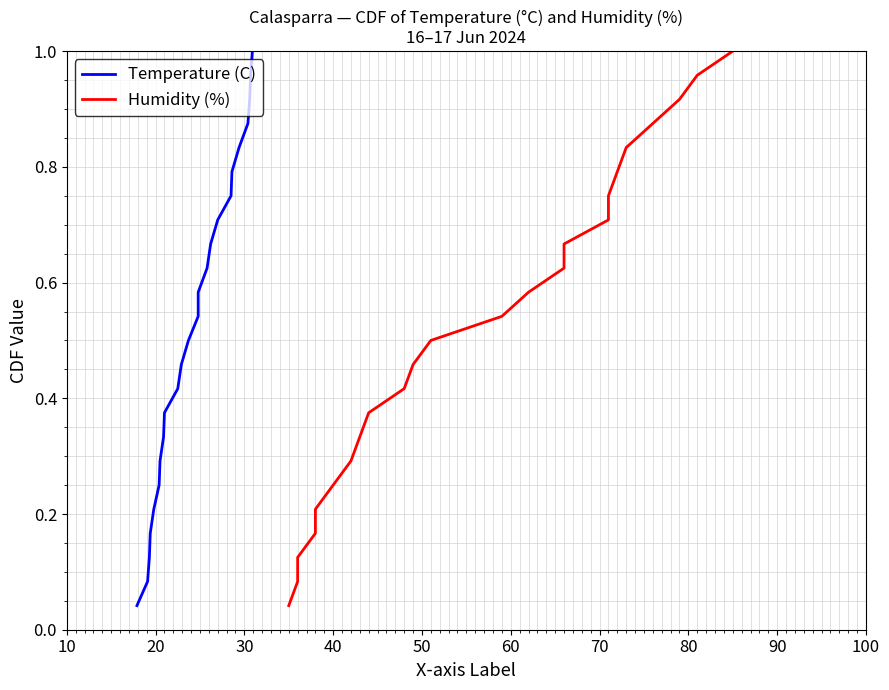

True or false: Humidity (%) and Temperature (C) intersect in this chart.

False